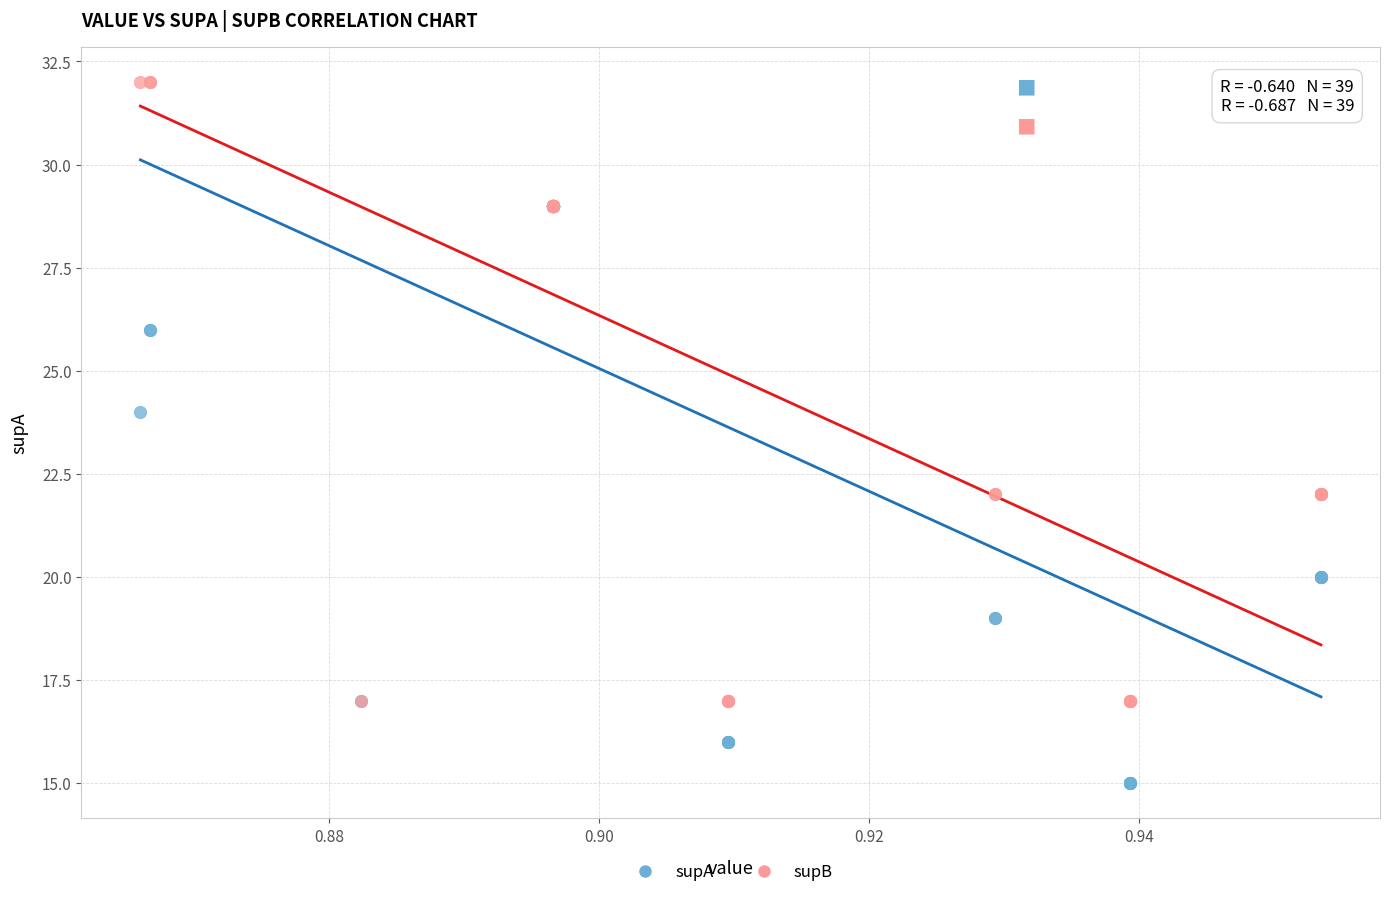

Which series reaches the maximum Y coordinate?

supB